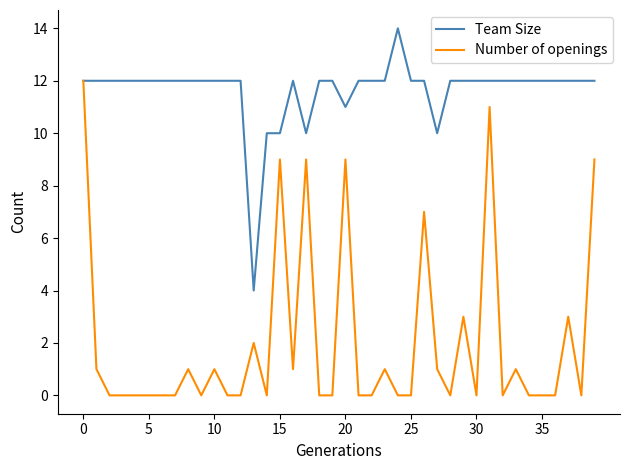

List the series in order of their overall mean, highest first.

Team Size, Number of openings